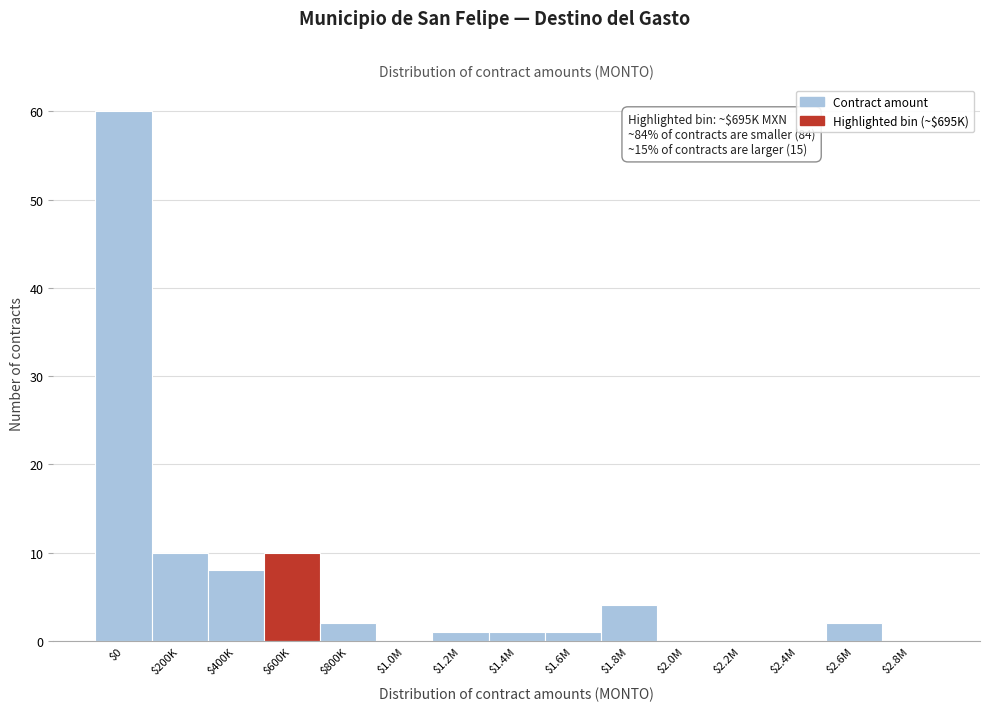

What is the sum of all values?

99